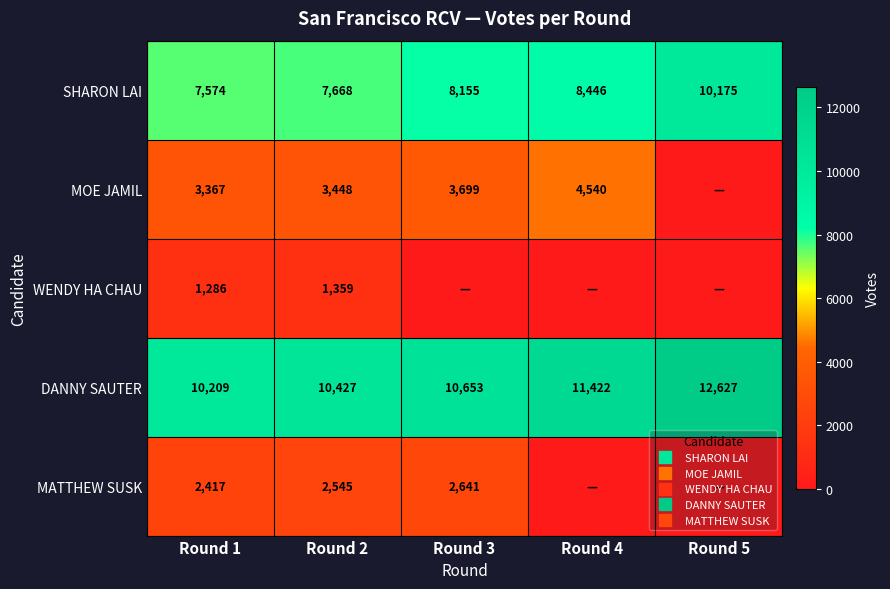

What is the sum of the MOE JAMIL values at Round 2 and Round 3?

7147